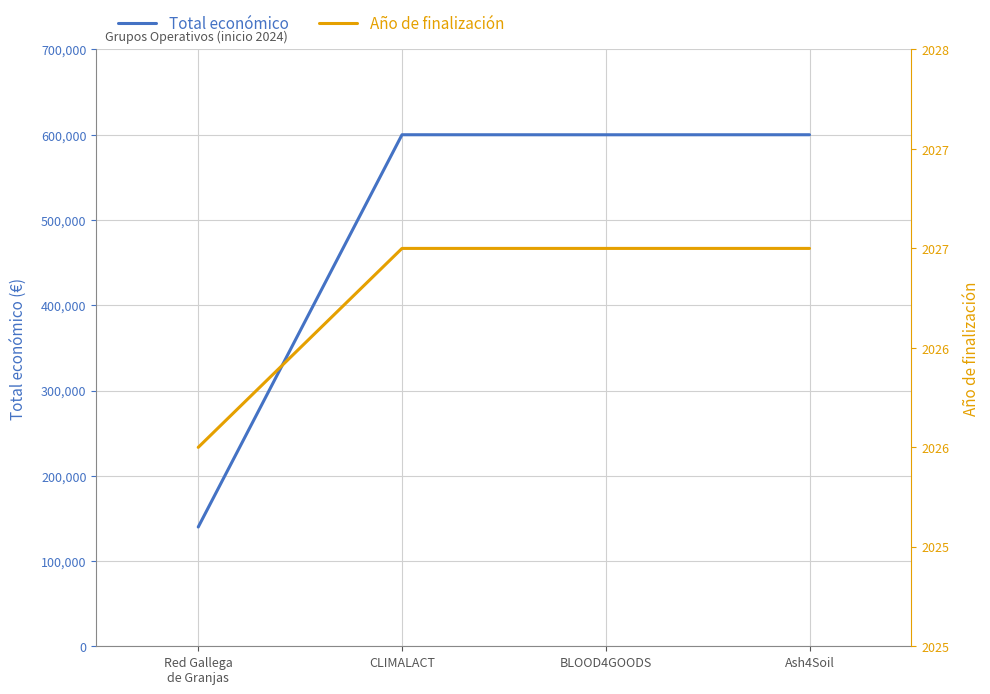

Reading right to left, extract all data points from this chart.

Total económico: Ash4Soil=600000	BLOOD4GOODS=599960	CLIMALACT=600000	Red Gallega
de Granjas=139900
Año de finalización: Ash4Soil=2027	BLOOD4GOODS=2027	CLIMALACT=2027	Red Gallega
de Granjas=2026